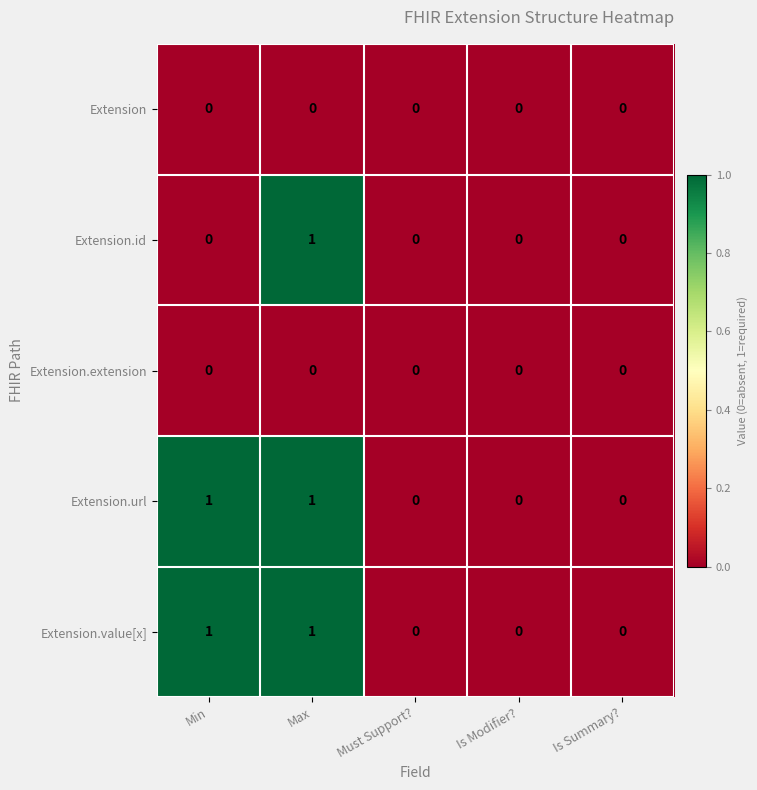

How many Extension.value[x] values are between 0 and 1?

5